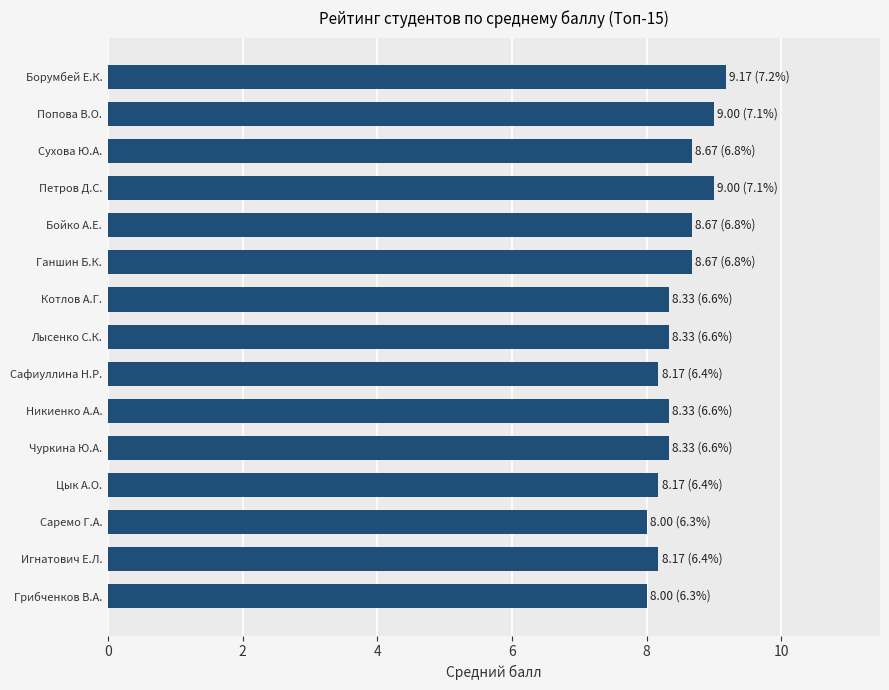

Reading bottom to top, transcribe all the data shown in this chart.

Грибченков В.А.=8.0	Игнатович Е.Л.=8.2	Саремо Г.А.=8.0	Цык А.О.=8.2	Чуркина Ю.А.=8.3	Никиенко А.А.=8.3	Сафиуллина Н.Р.=8.2	Лысенко С.К.=8.3	Котлов А.Г.=8.3	Ганшин Б.К.=8.7	Бойко А.Е.=8.7	Петров Д.С.=9.0	Сухова Ю.А.=8.7	Попова В.О.=9.0	Борумбей Е.К.=9.2